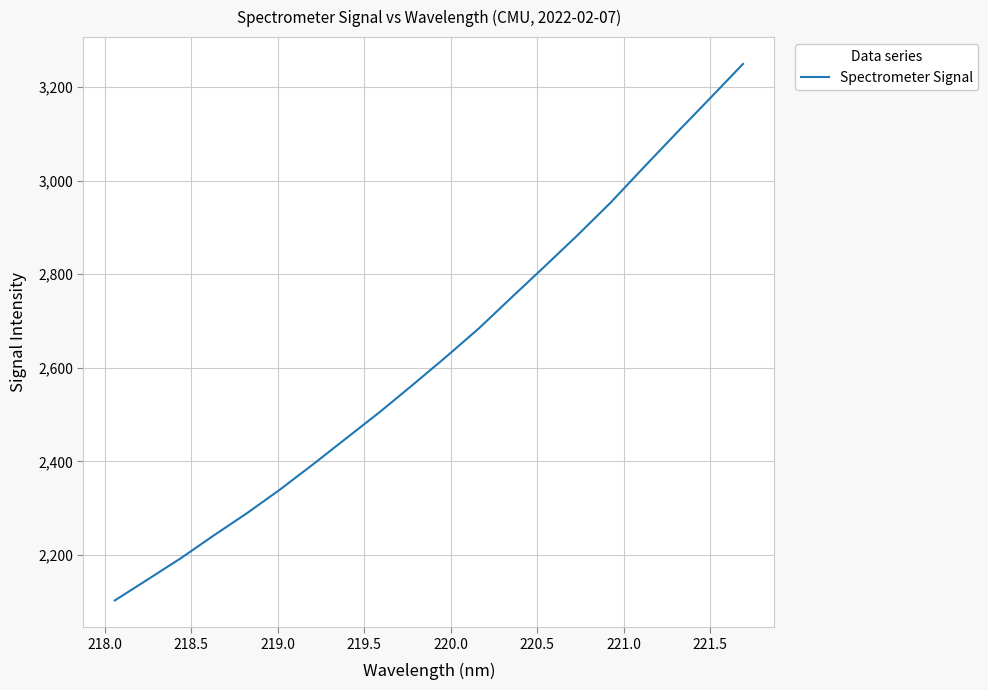

What is the maximum value shown in the chart?

3249.2